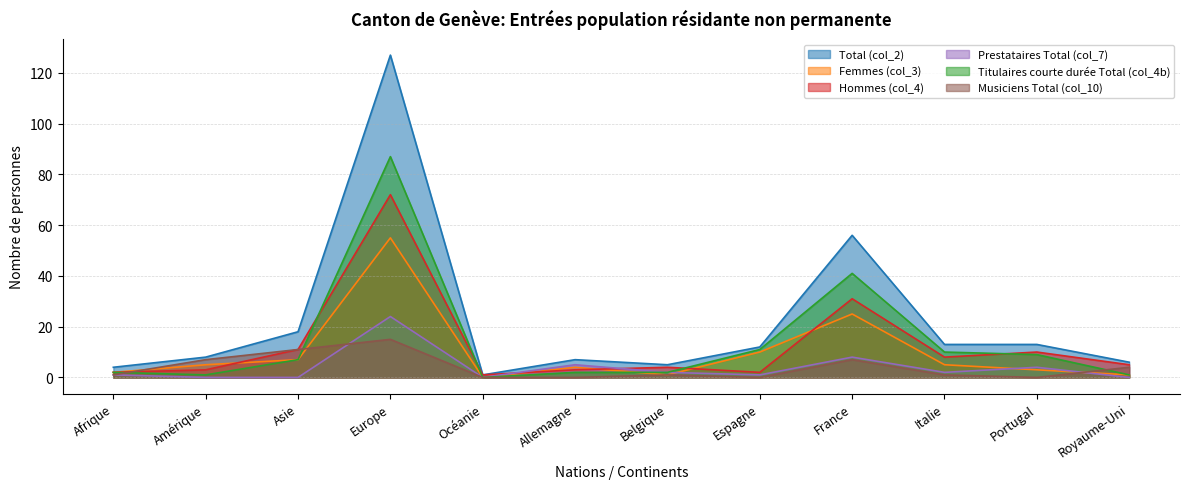

What is the value of the Titulaires courte durée Total (col_4b) point at the 8th from the left?

11